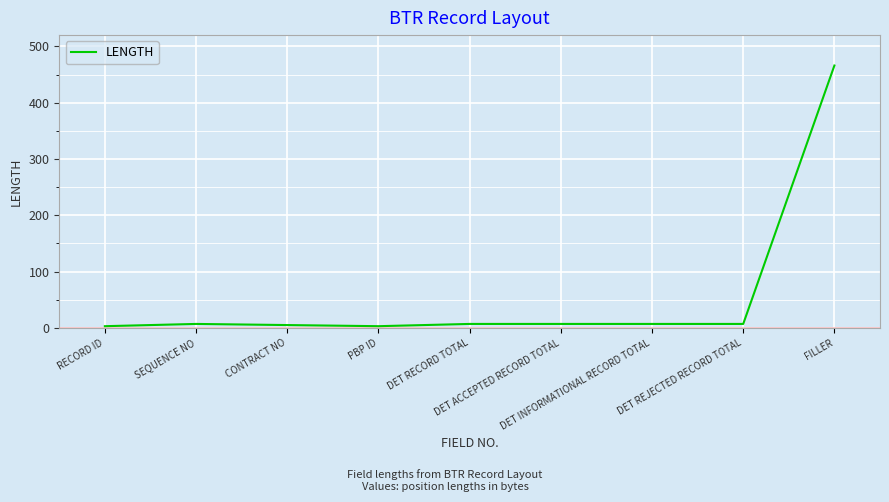

What is the difference between the second highest and minimum values?

4